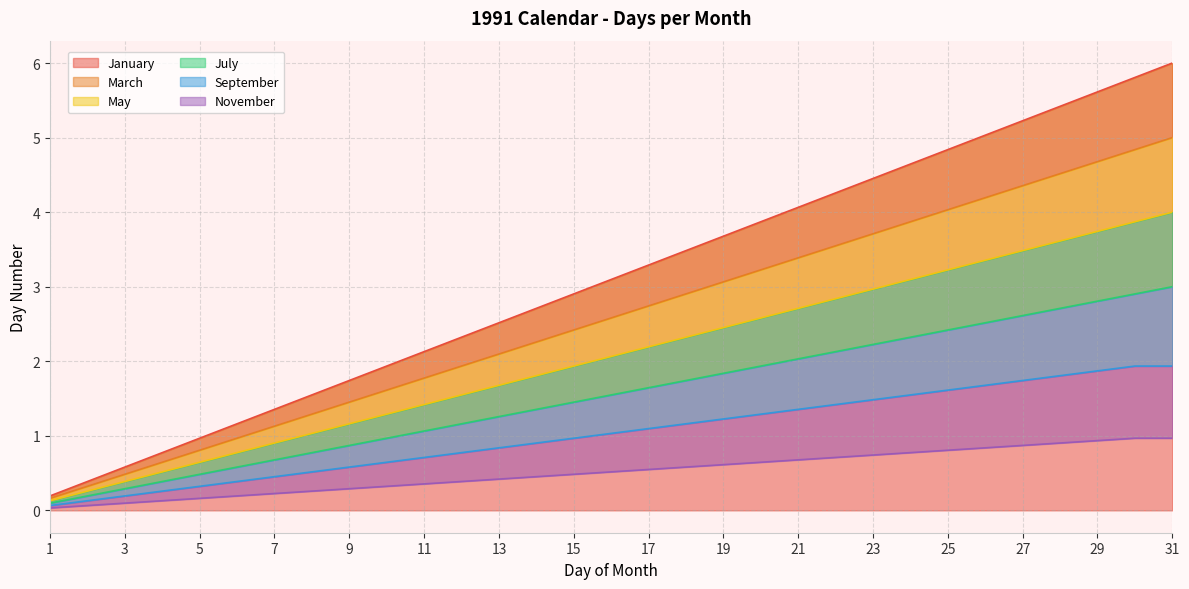

How many lines are shown in the chart?

6